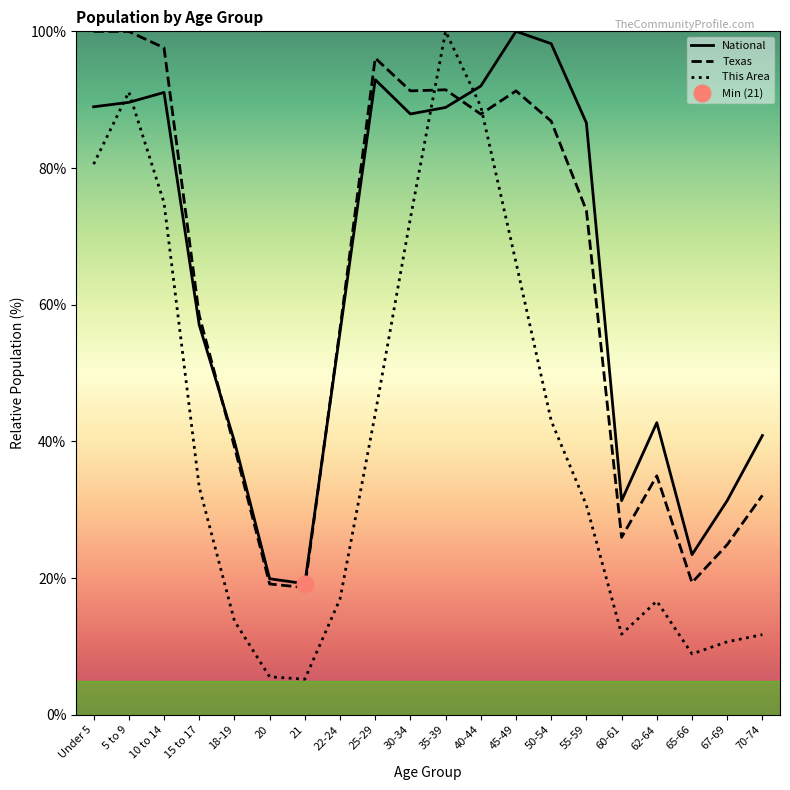

At which label does Texas reach its minimum?

21